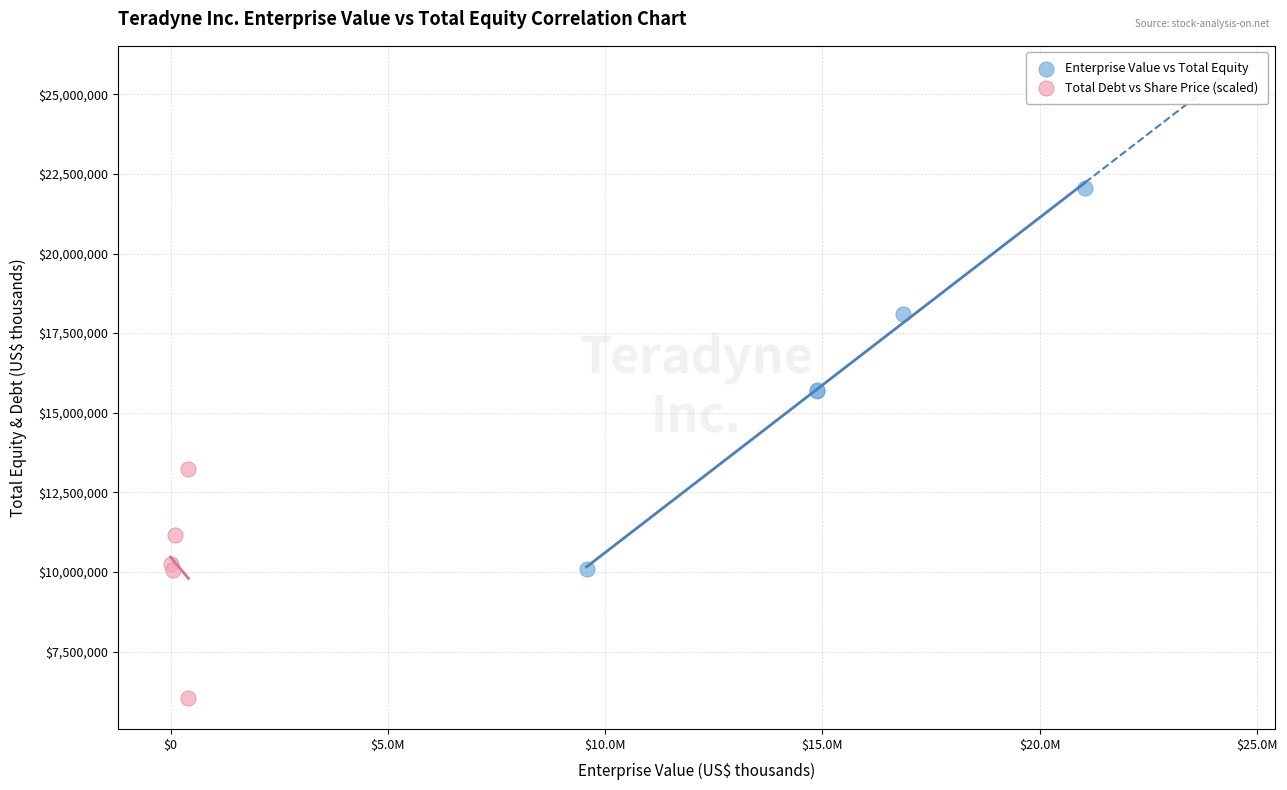

Which series contains the lowest Y value?

Total Debt vs Share Price (scaled)